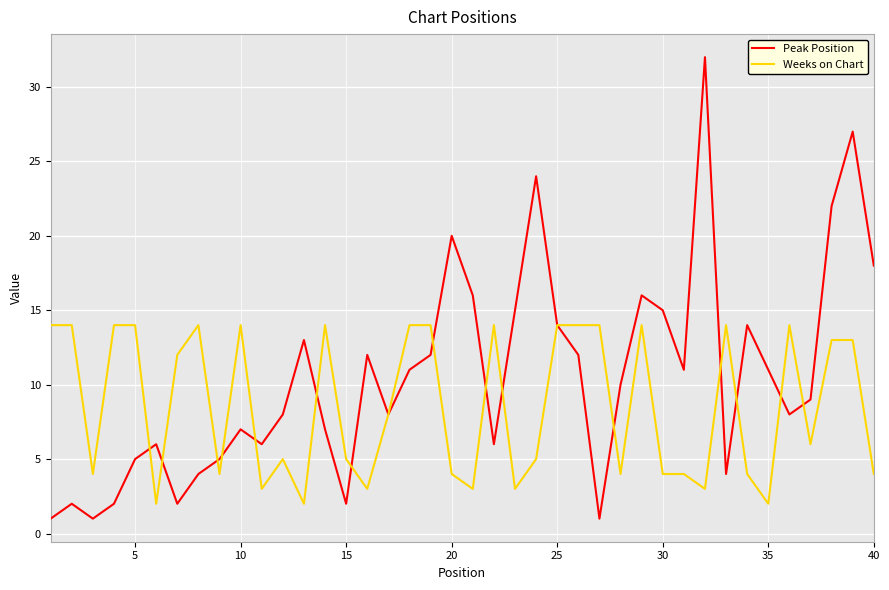

True or false: Peak Position and Weeks on Chart intersect in this chart.

True